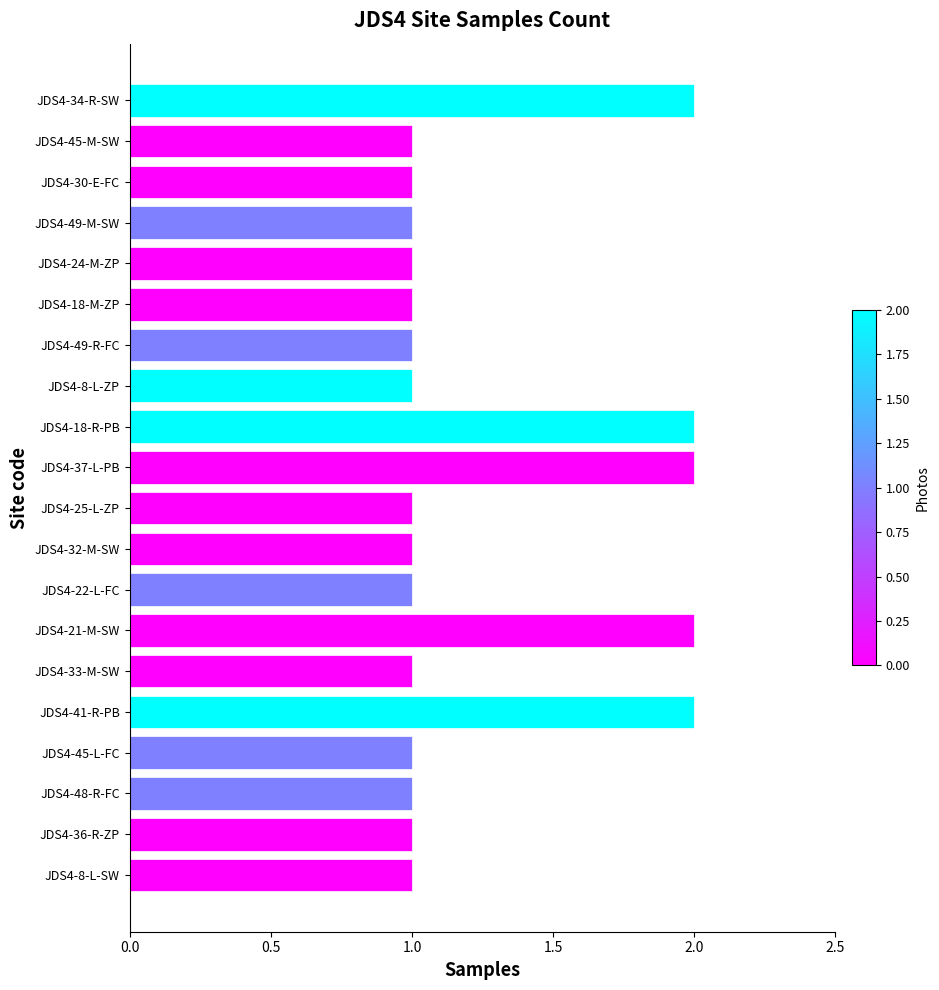

Is it true that the value at JDS4-18-R-PB is 2?

True